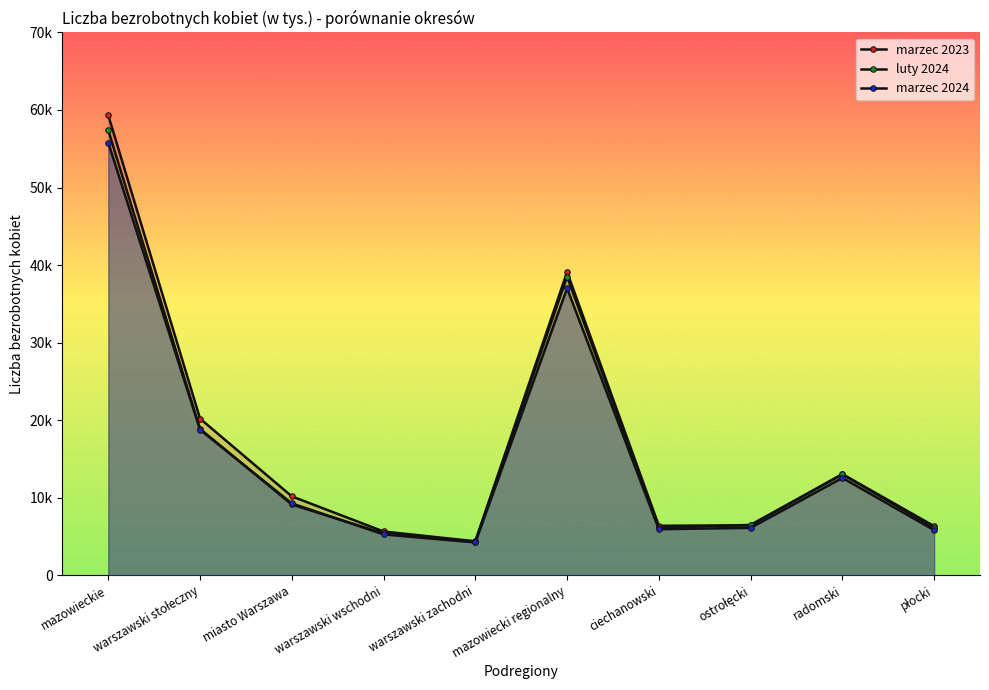

How many interior local peaks does the luty 2024 series have?

2